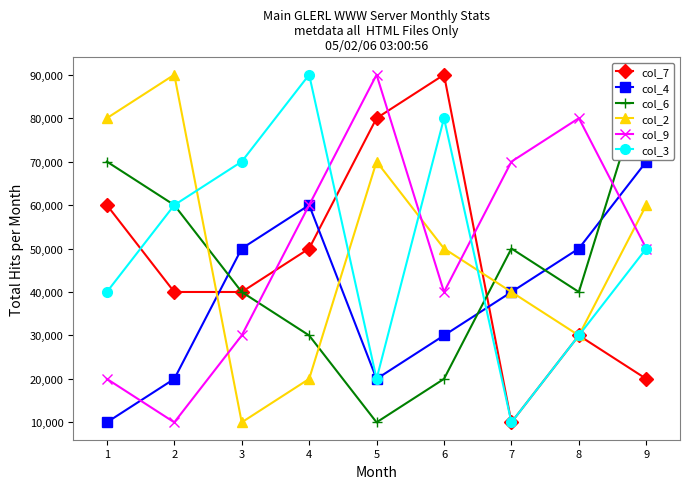

Where is the first local maximum for col_6?

7